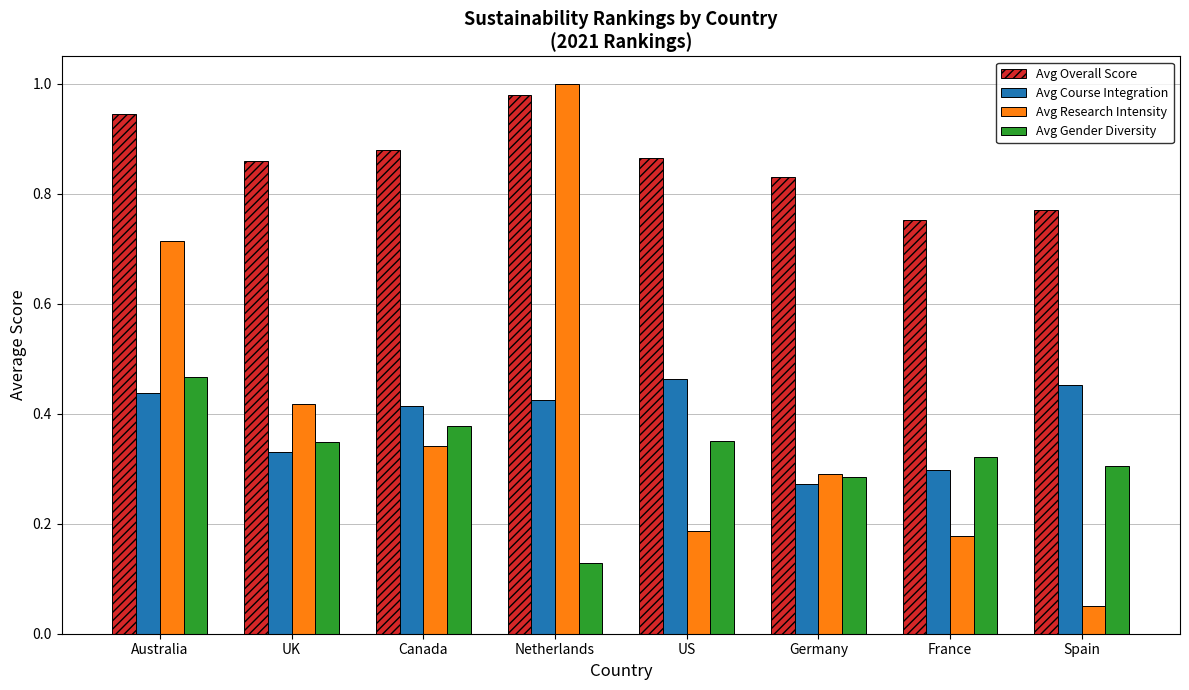

Between Australia and Netherlands, which series saw the biggest shift?

Avg Gender Diversity